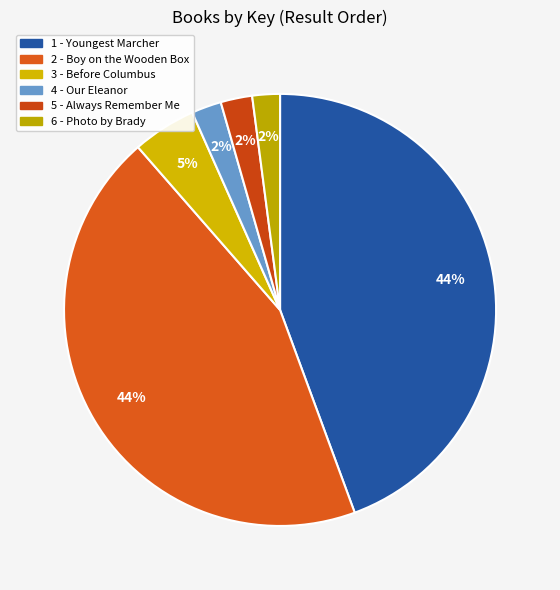

What percentage is the 4 - Our Eleanor slice, to the nearest percent?

2%